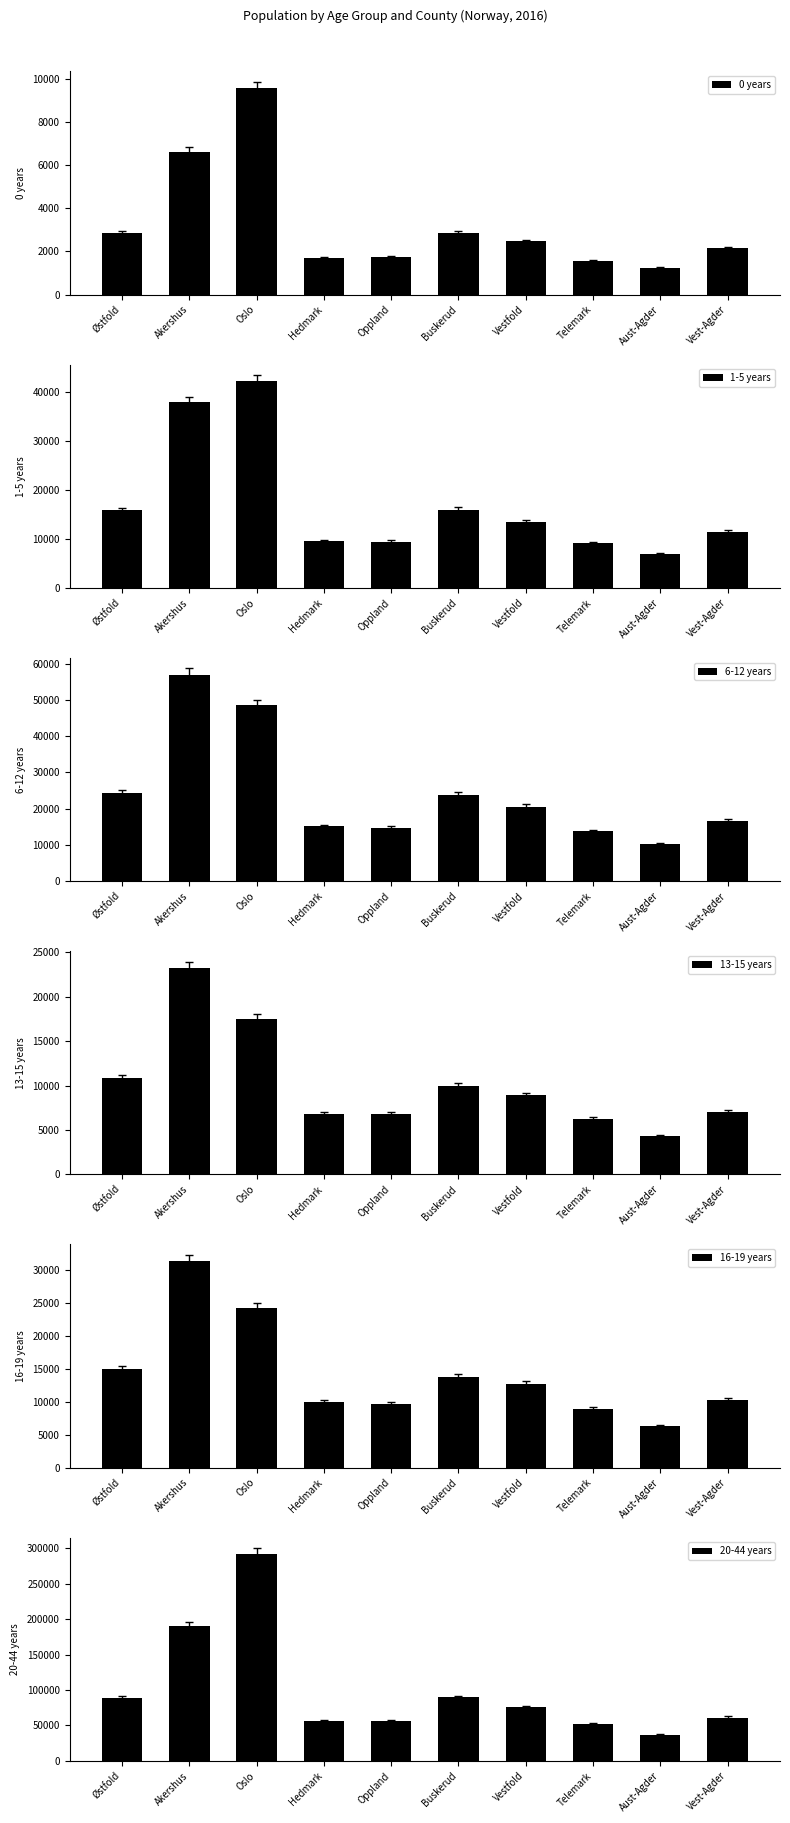

What is the average value of the 20-44 years series?

99788